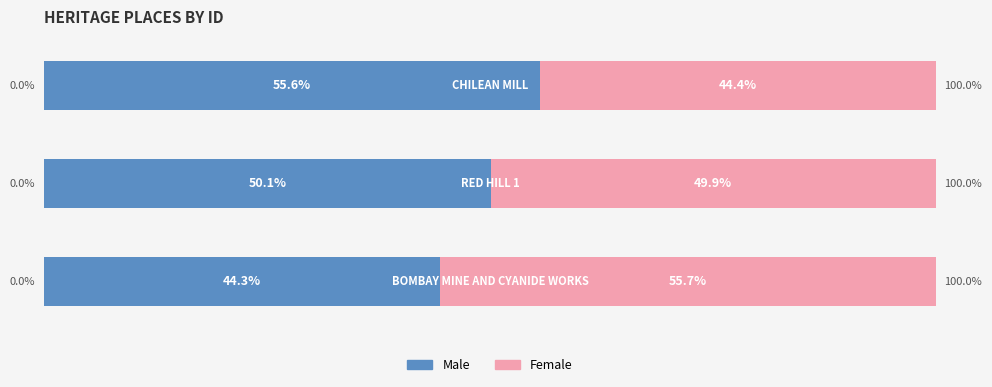

What are all the series names shown in the legend?

Male, Female